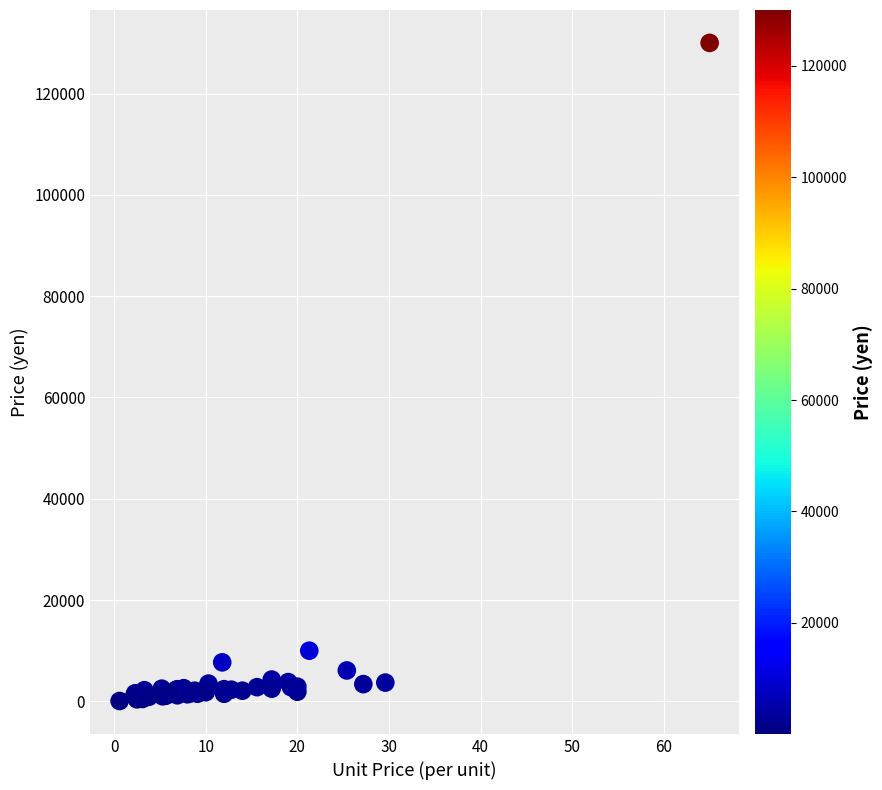

What Y value in the scatter plot is closest to 65035?

10000